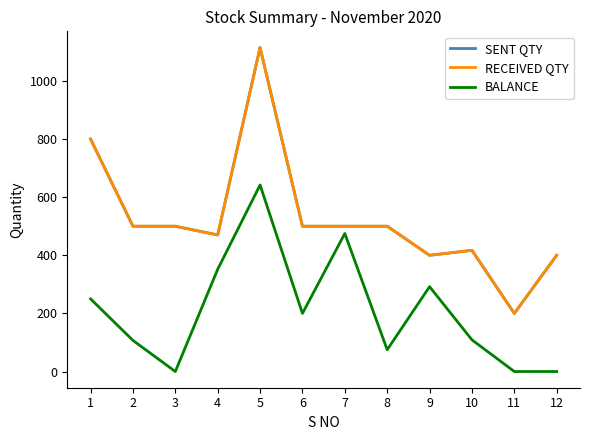

What is the sum of all RECEIVED QTY values?

6302